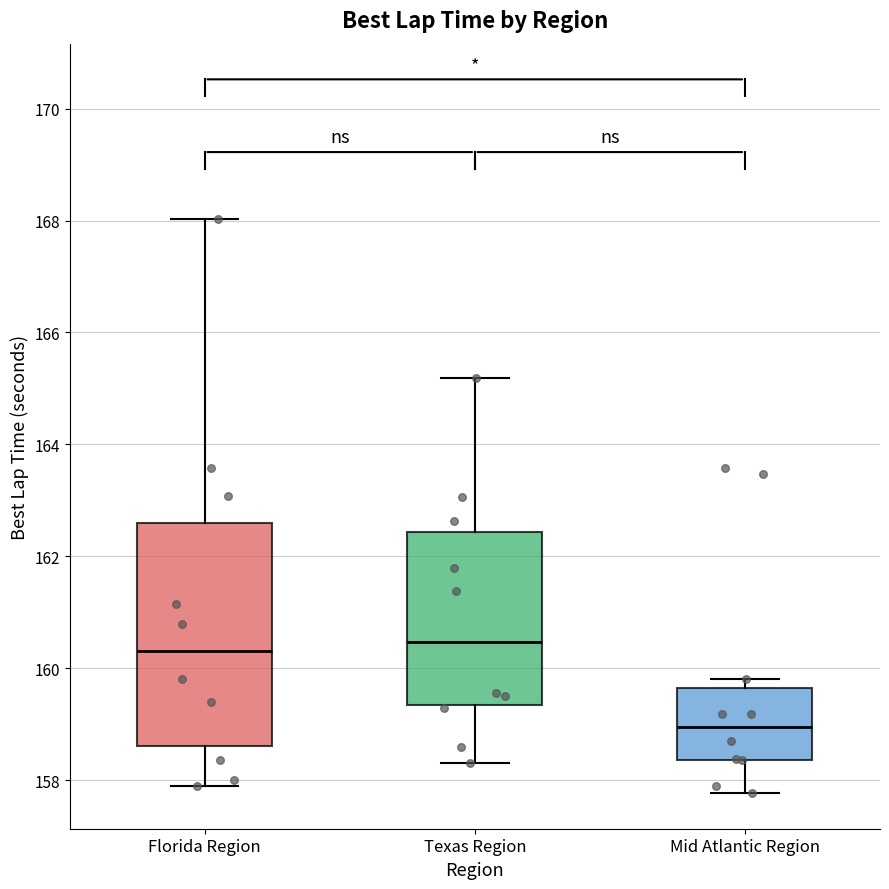

Reading left to right, transcribe this box plot: for each box, give where its median line is, the range the box spans, and where its two whiskers end, as read against the y-axis. The values are not printed on the chart, so give them approximately, as read against the axis.

Florida Region: median 160.2, box 158.6 to 162.6, whiskers 158.0 to 168.0
Texas Region: median 160.4, box 159.4 to 162.4, whiskers 158.4 to 165.2
Mid Atlantic Region: median 159.0, box 158.4 to 159.6, whiskers 157.8 to 159.8